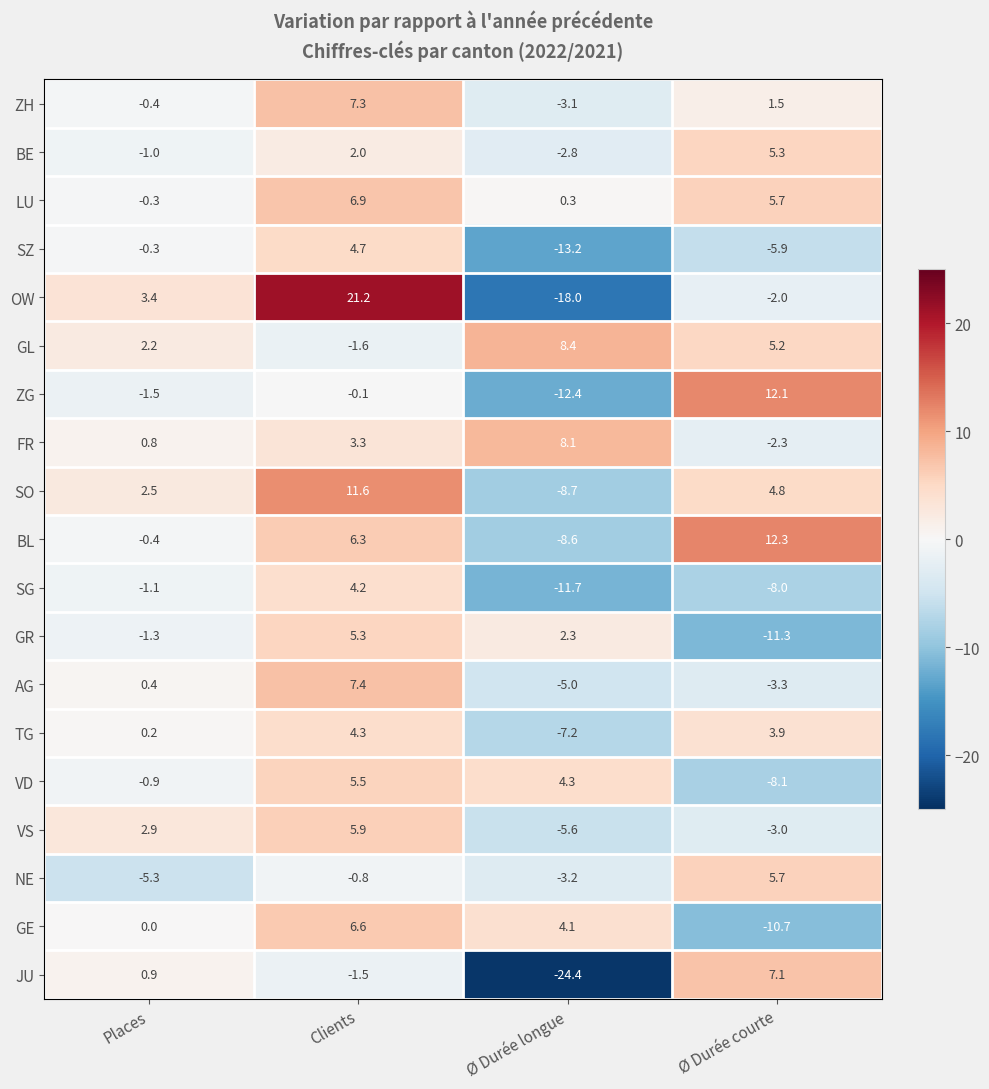

What is the difference between the highest and lowest values at Ø Durée courte?

23.6